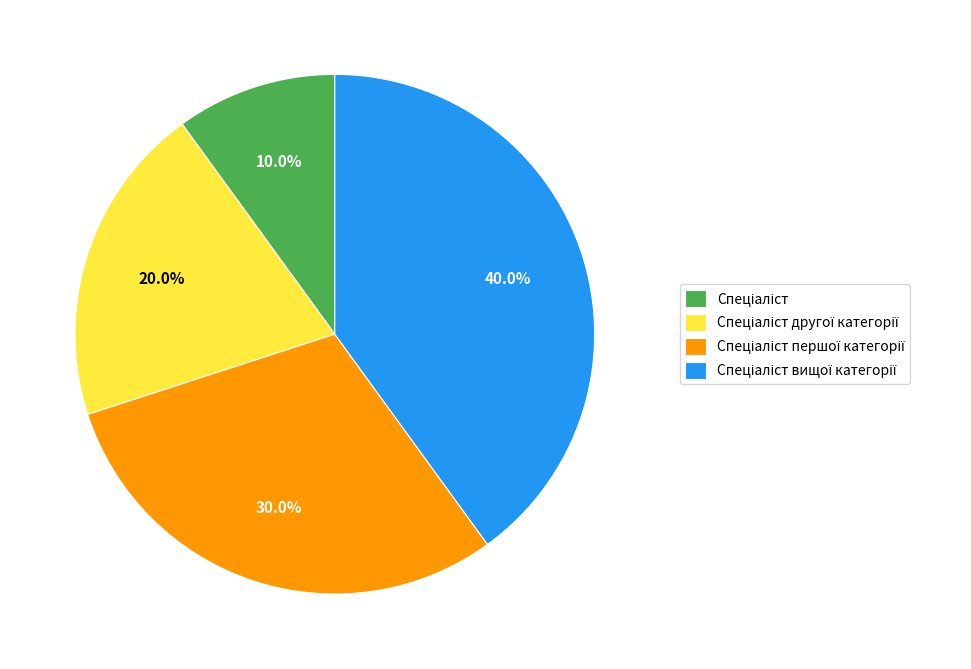

Is there any slice that represents more than half of the pie?

No